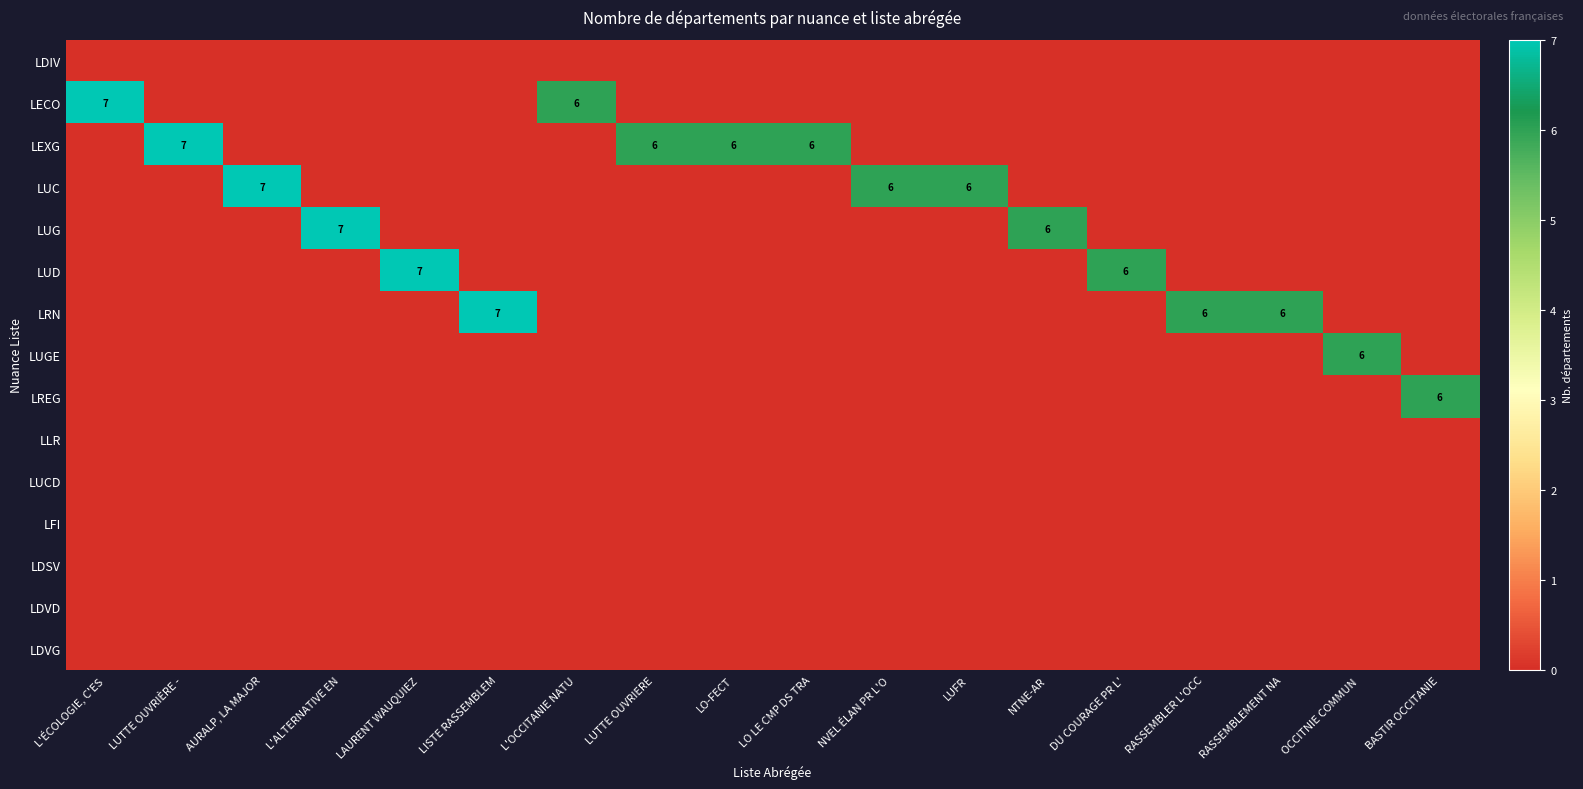

At RASSEMBLER L'OCC, list the series in order from largest to smallest.

LRN, LDIV, LECO, LEXG, LUC, LUG, LUD, LUGE, LREG, LLR, LUCD, LFI, LDSV, LDVD, LDVG